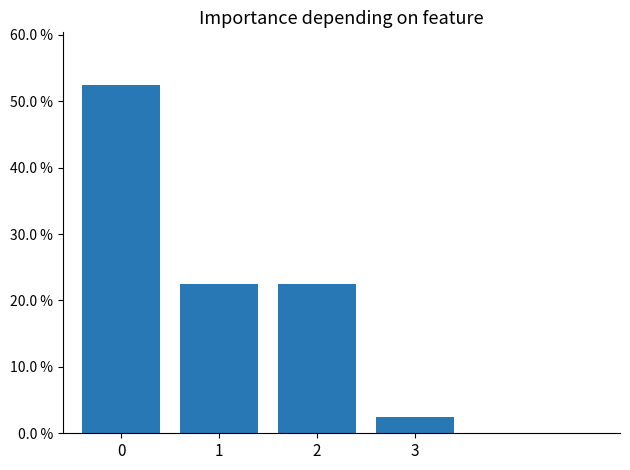

The value at 3 is 0.0. True or false?

False